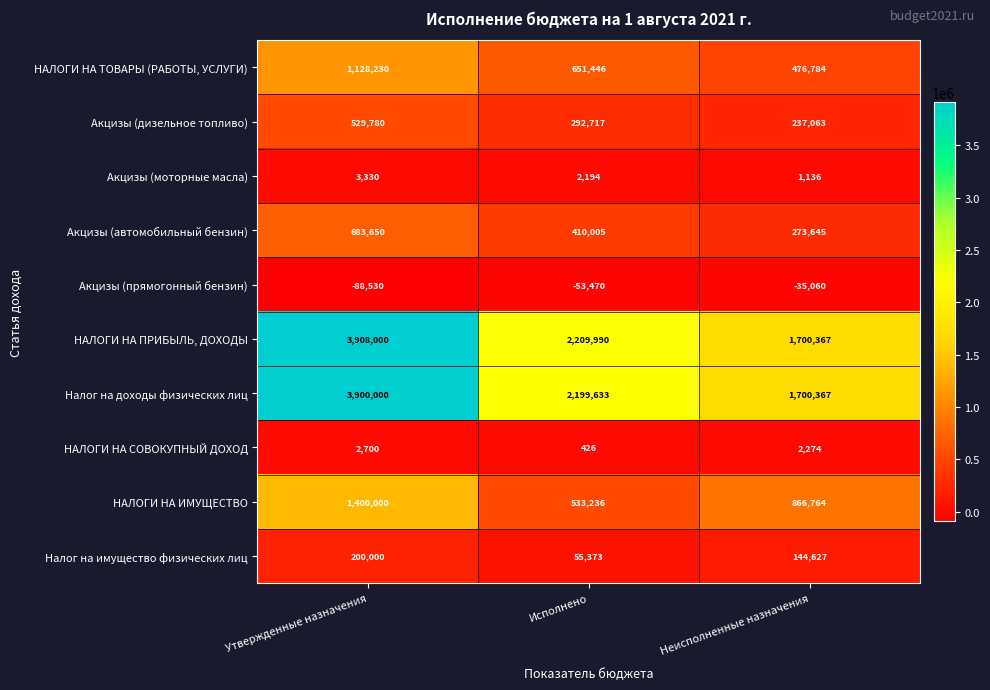

At which category is the sum across all series the highest?

Утвержденные назначения